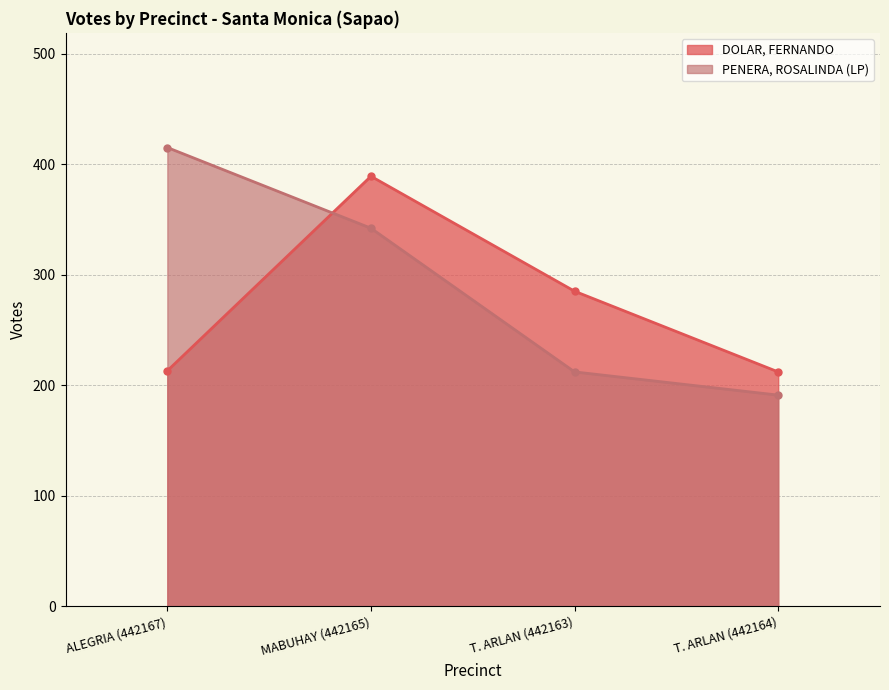

What is the difference between the second highest and second lowest values in the DOLAR, FERNANDO series?

72